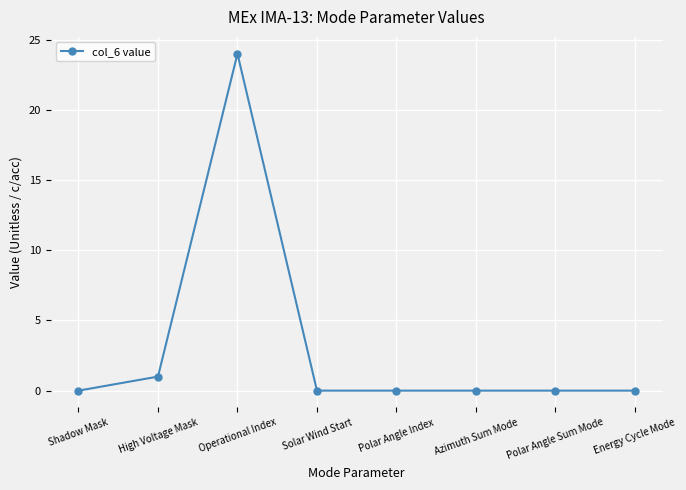

What is the maximum value shown in the chart?

24